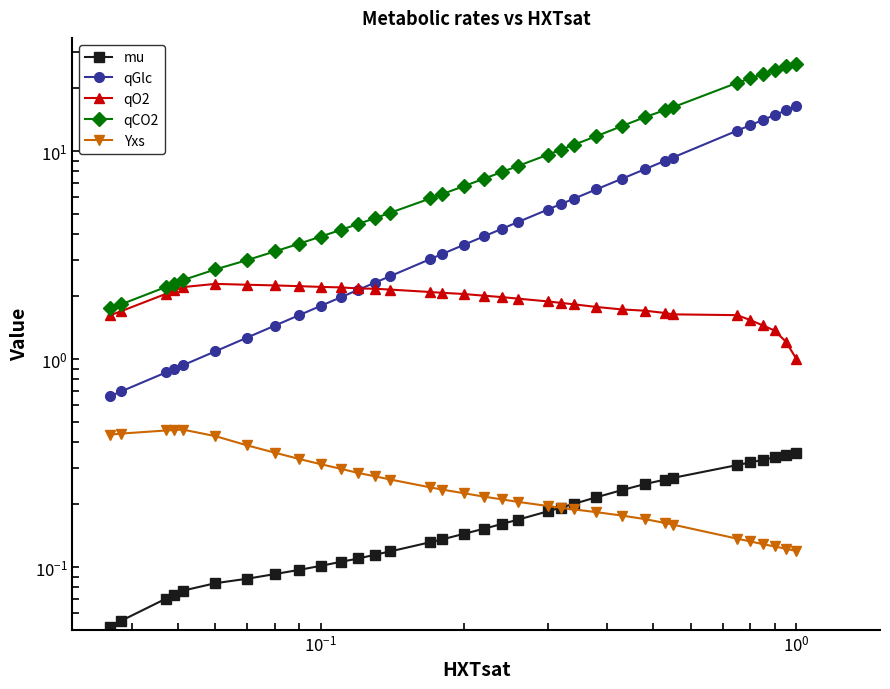

Is this an area chart (filled region under the line)?

No